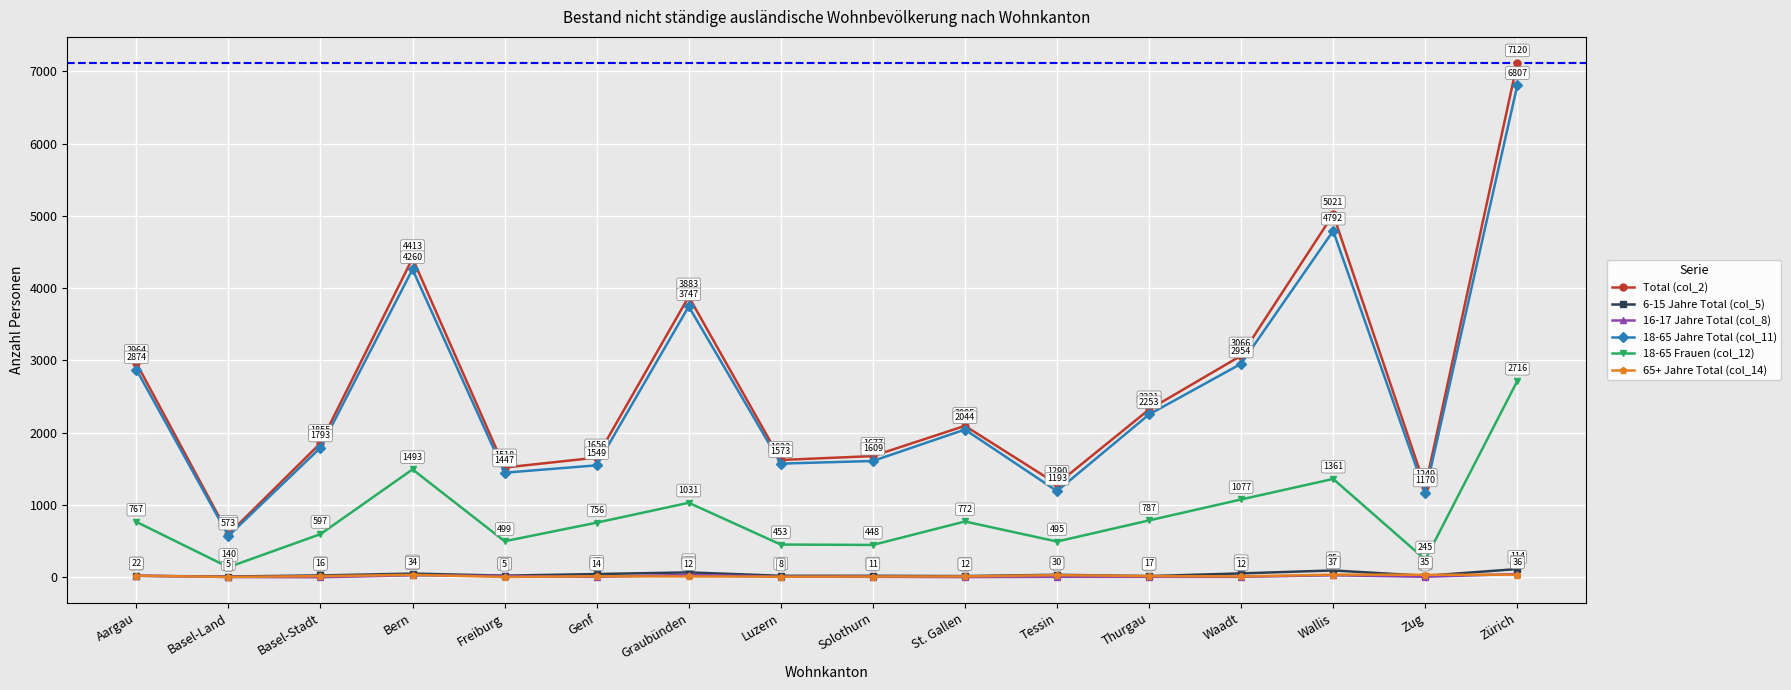

Which series has the largest total across all categories?

Total (col_2)